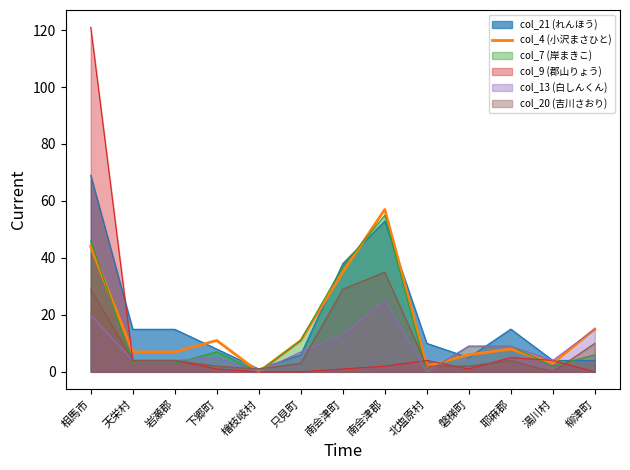

How many interior local valleys (lower than both neighbors) does the data have?

3